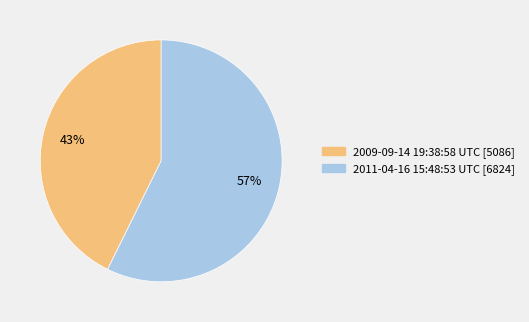

Which slice is the largest?

2011-04-16 15:48:53 UTC